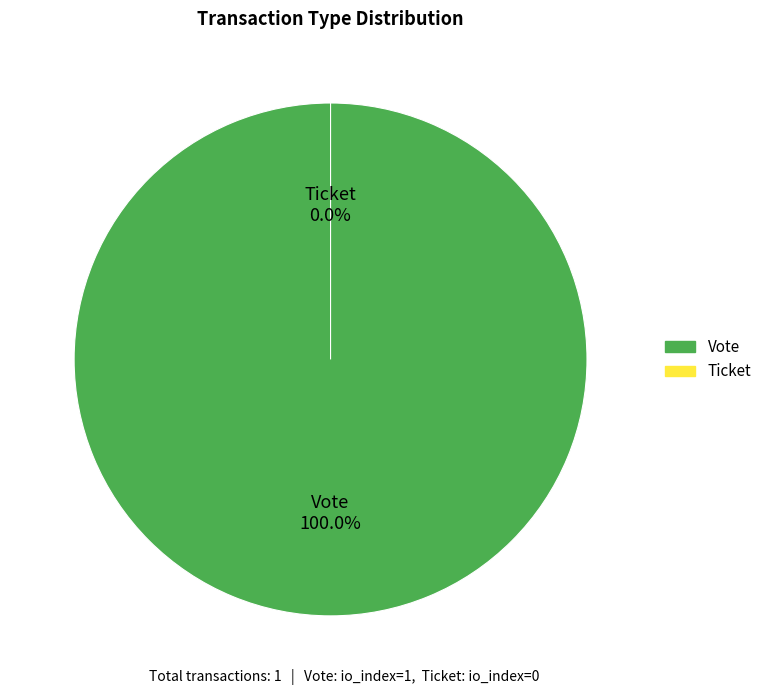

Is it true that Ticket is 0% of the pie?

True